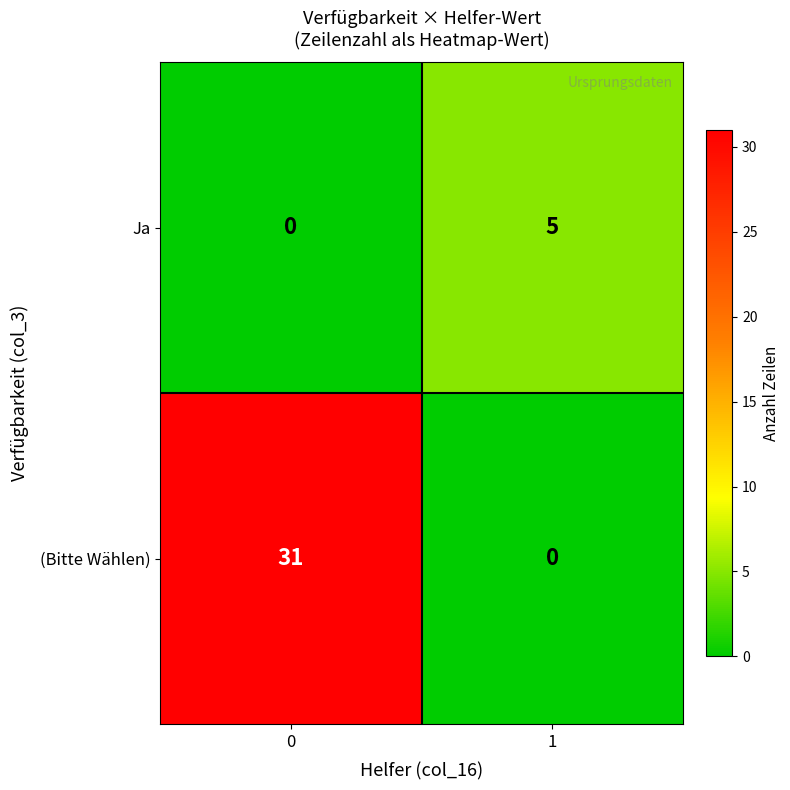

What is the maximum value for Ja?

5